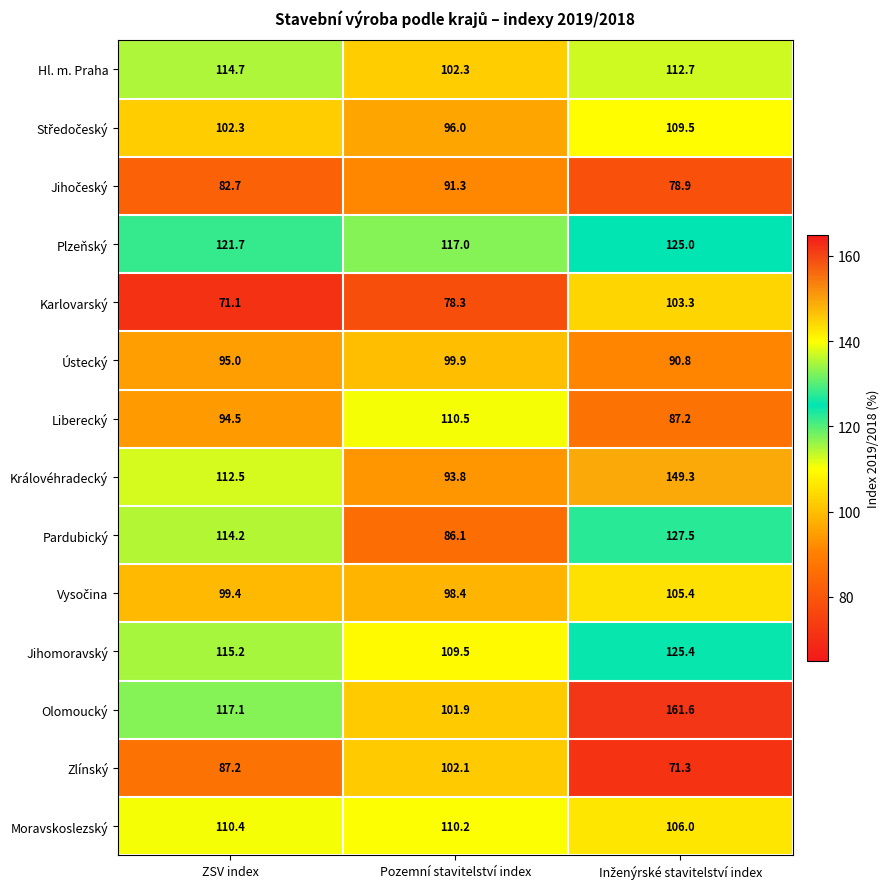

What is the approximate value of Ústecký at ZSV index?

95.0